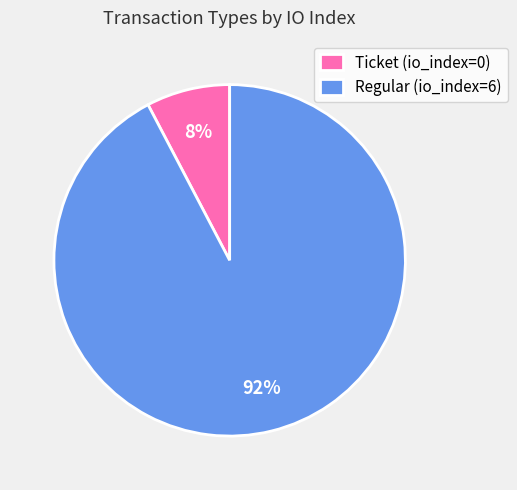

To the nearest percent, what is the combined percentage of Regular and Ticket?

100%